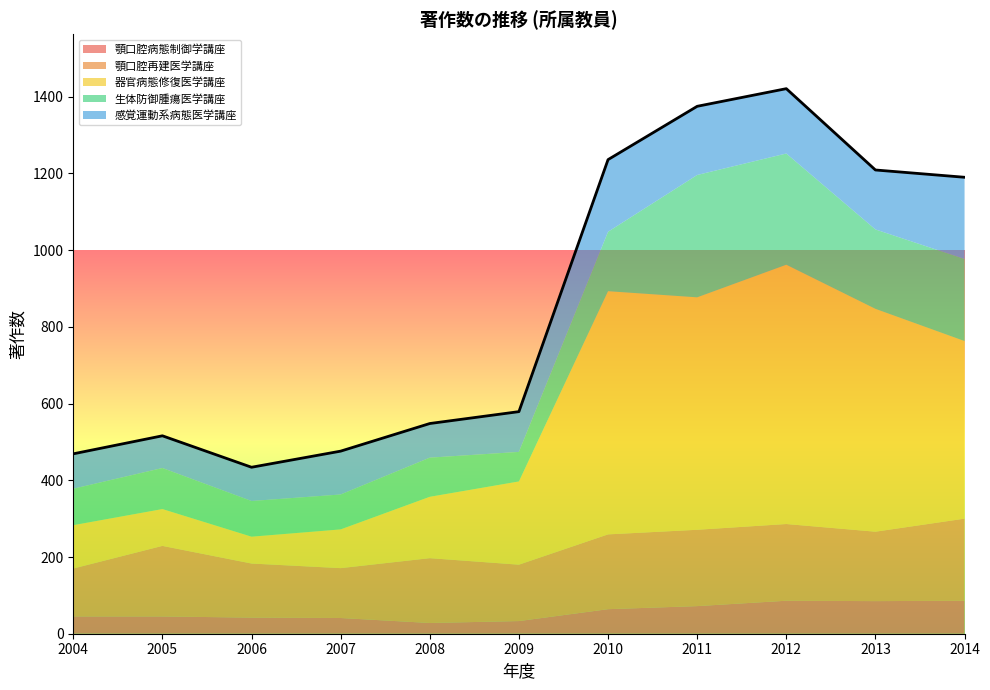

How many interior local valleys does the 感覚運動系病態医学講座 series have?

3